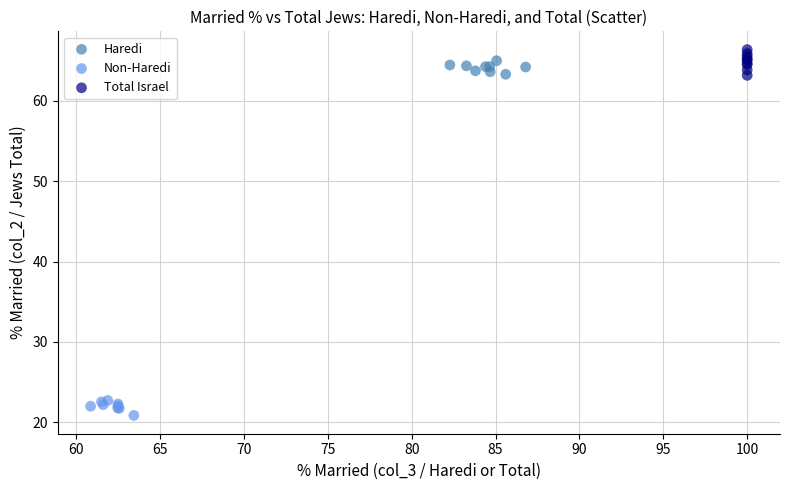

Which series contains the lowest Y value?

Non-Haredi